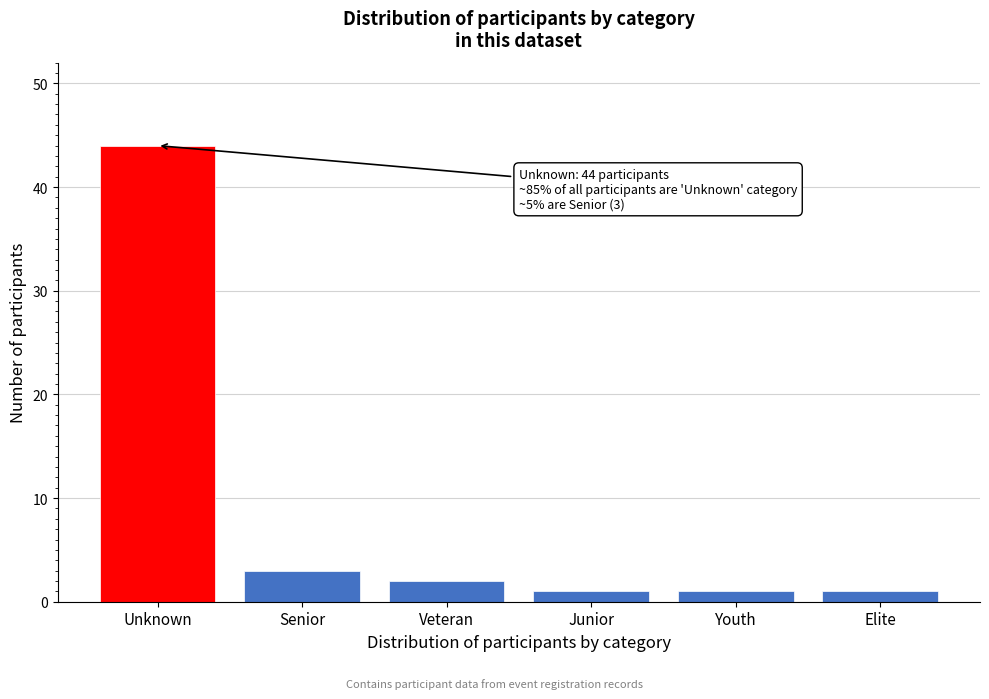

Reading left to right, transcribe all the data shown in this chart.

Unknown=44	Senior=3	Veteran=2	Junior=1	Youth=1	Elite=1